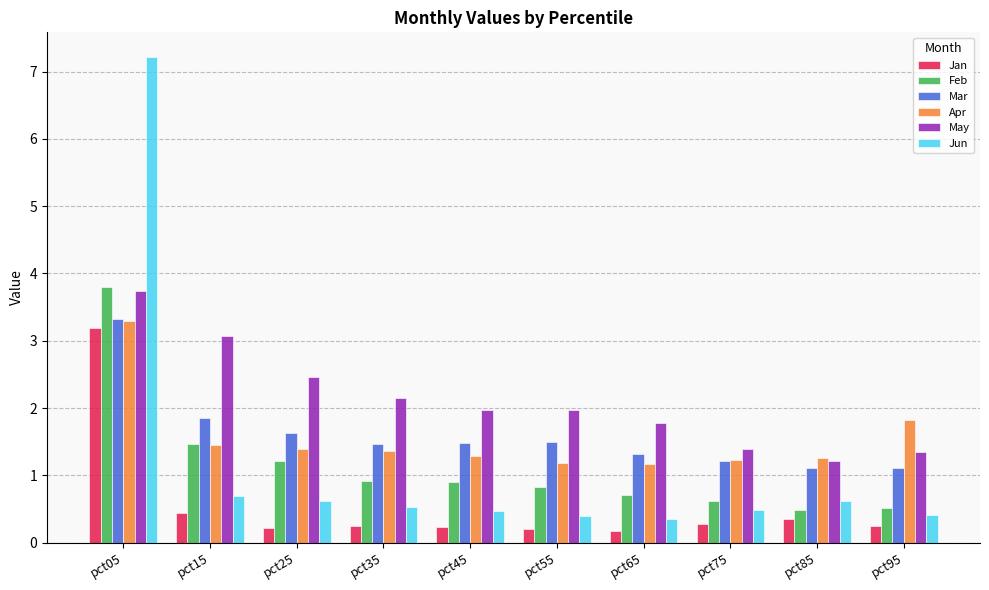

Read the May value at pct45.

2.0